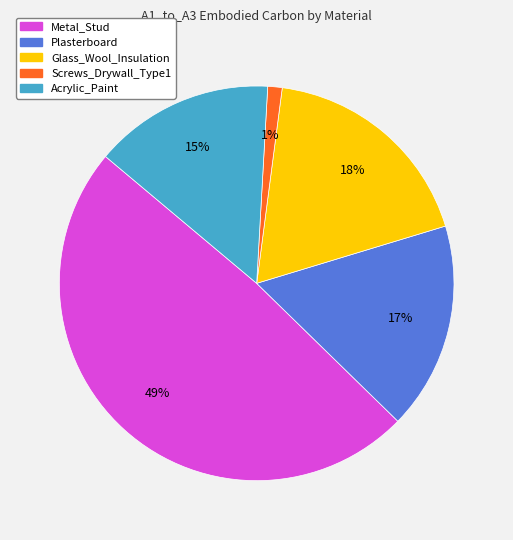

To the nearest percent, what portion does Glass_Wool_Insulation represent?

18%